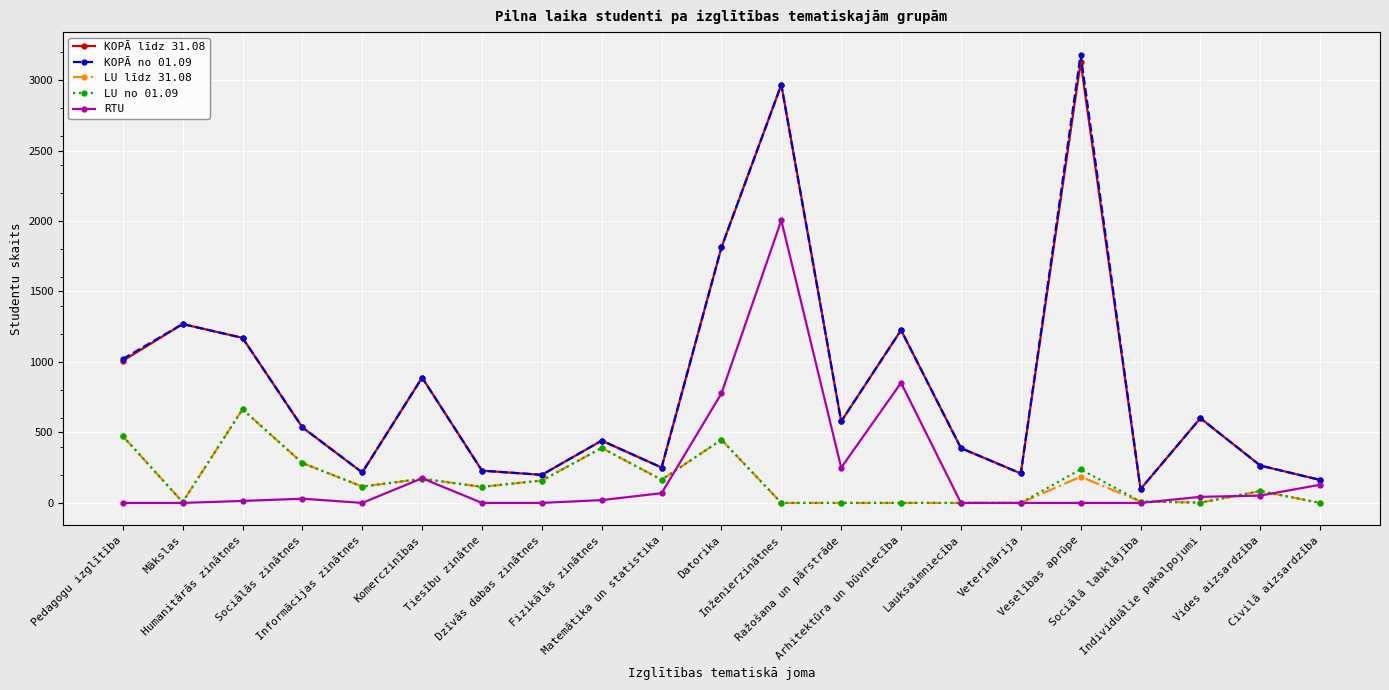

True or false: RTU and KOPĀ līdz 31.08 cross at least once.

False